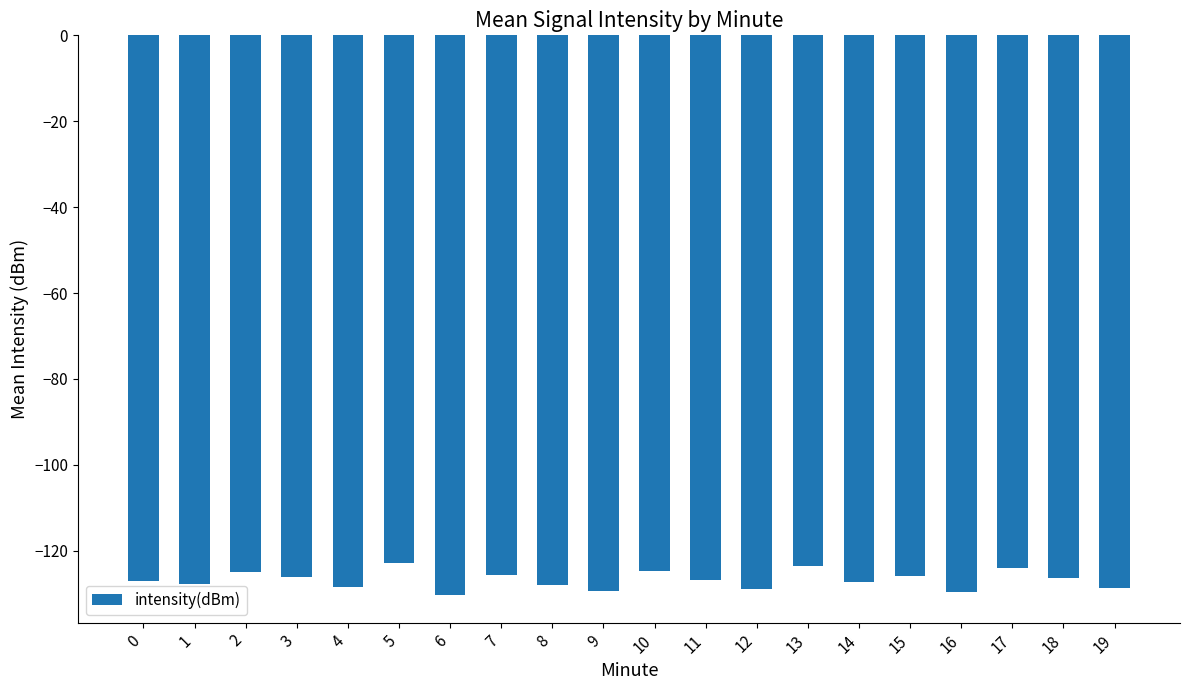

What is the sum of all values?

-2535.7